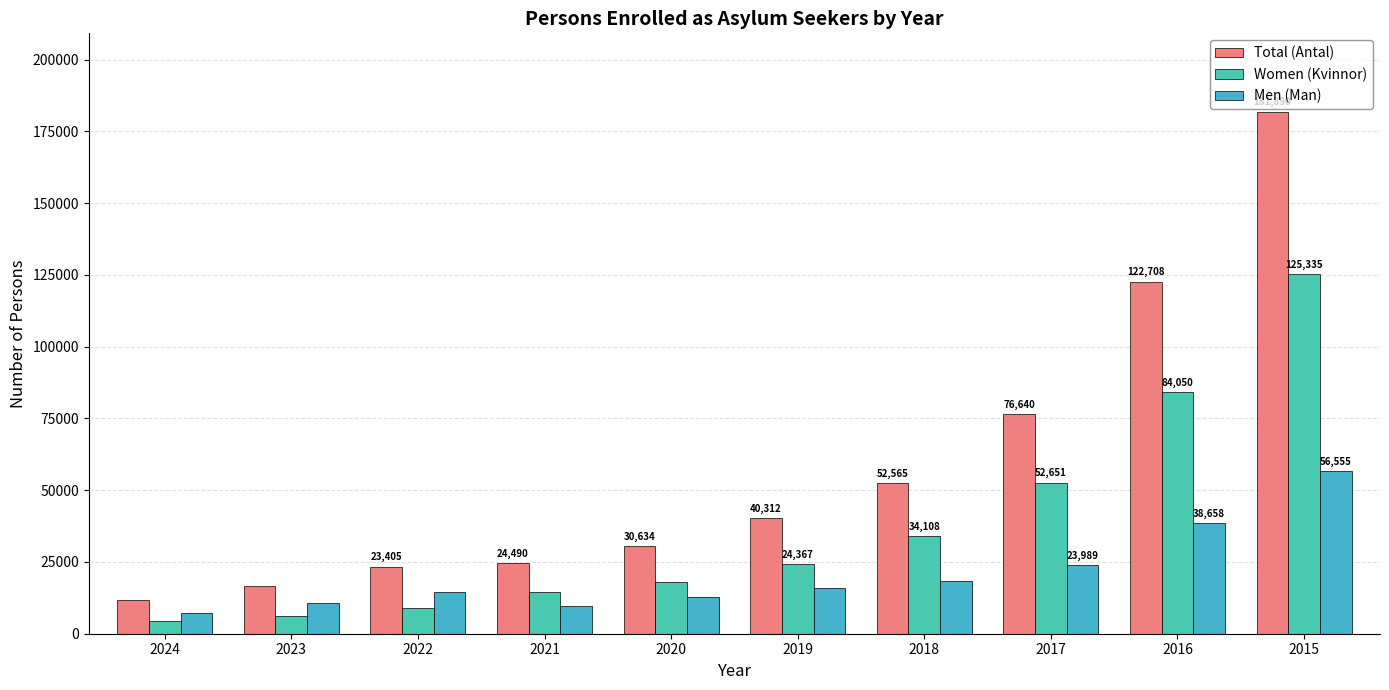

What is the difference between the highest and lowest values at 2016?

84050